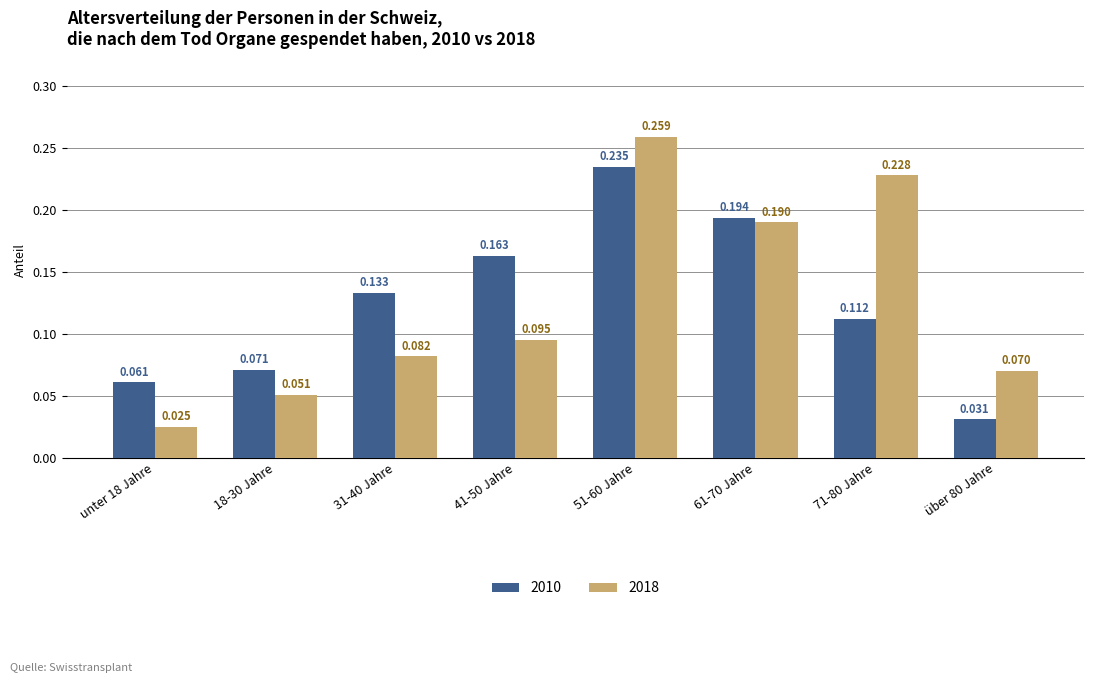

What is the label of the 8th bar from the right?

unter 18 Jahre